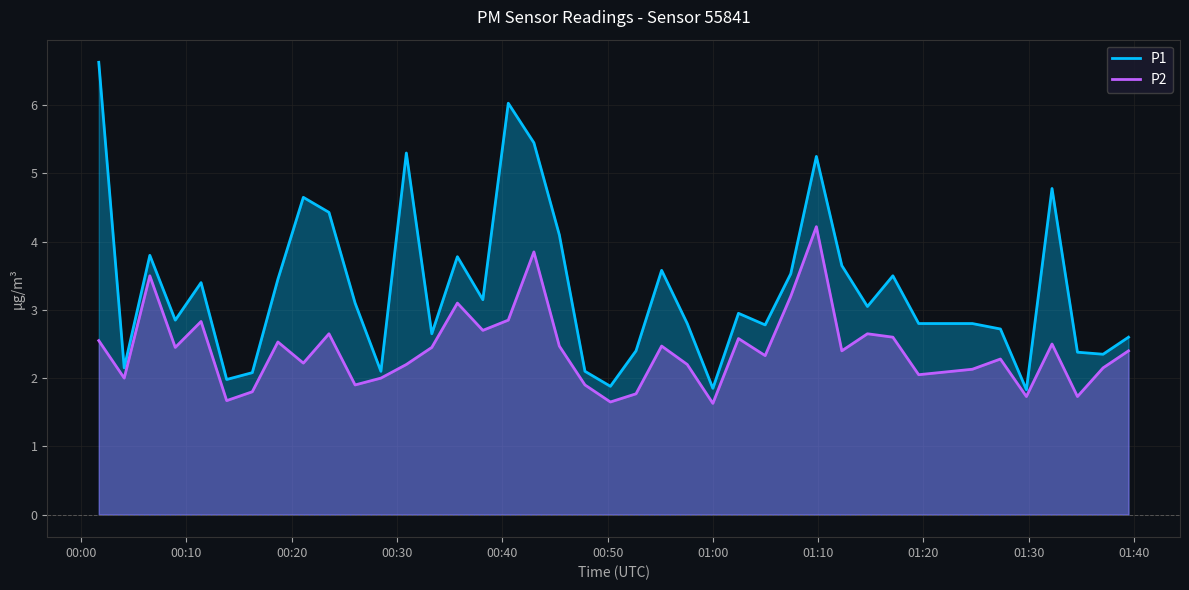

Rank the series by their maximum value, from highest to lowest.

P1, P2